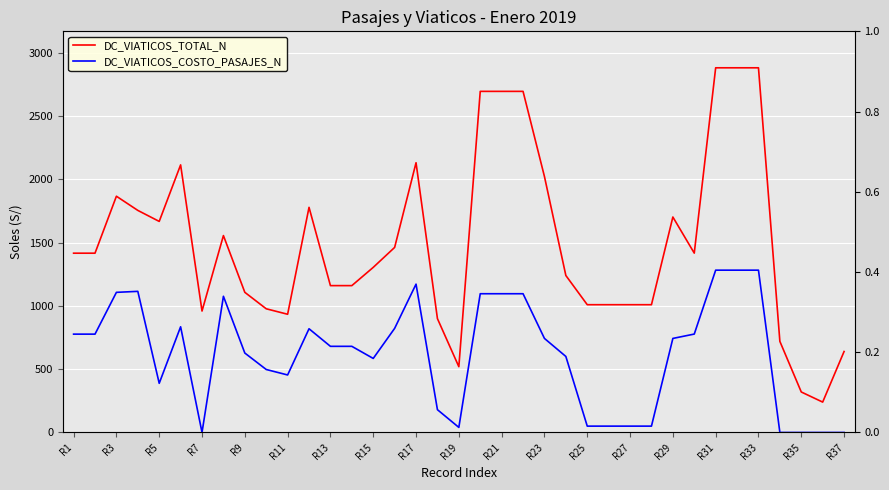

List the series in order of their peak value, lowest first.

DC_VIATICOS_COSTO_PASAJES_N, DC_VIATICOS_TOTAL_N